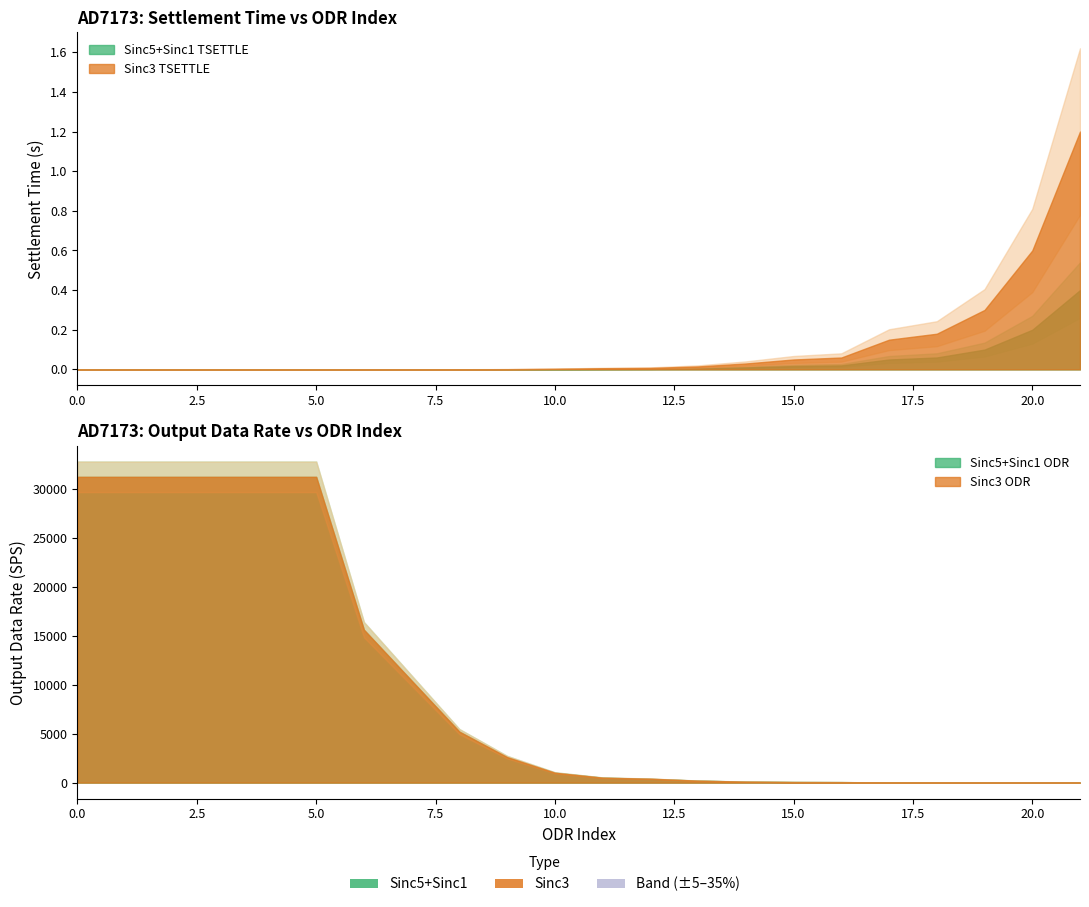

What is the approximate value of Sinc5_ODR at 2?

31250.0